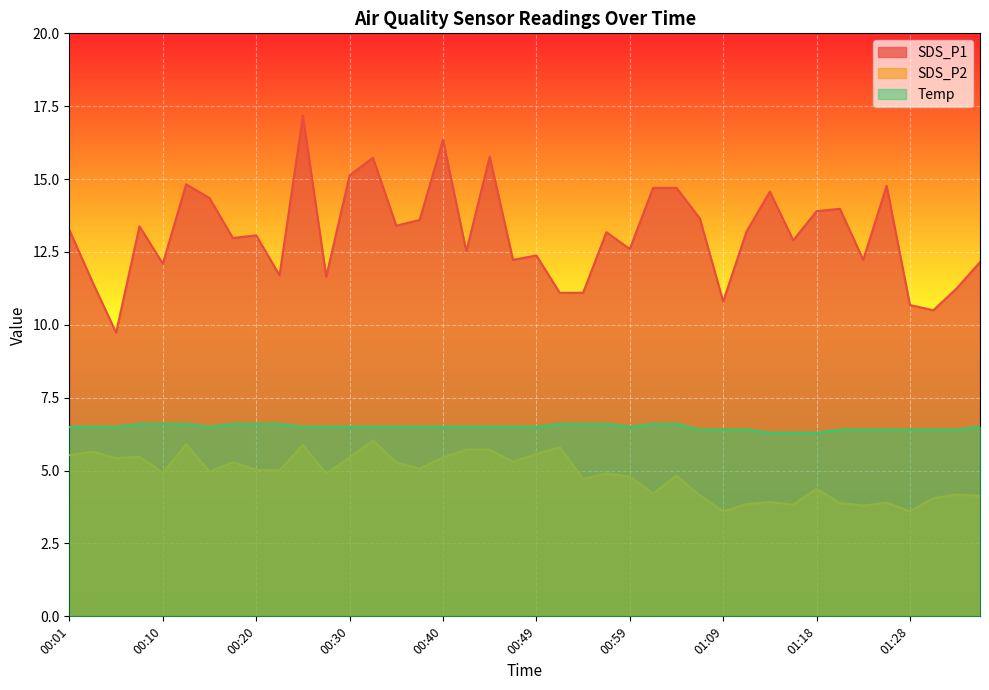

True or false: SDS_P2 and SDS_P1 cross at least once.

False